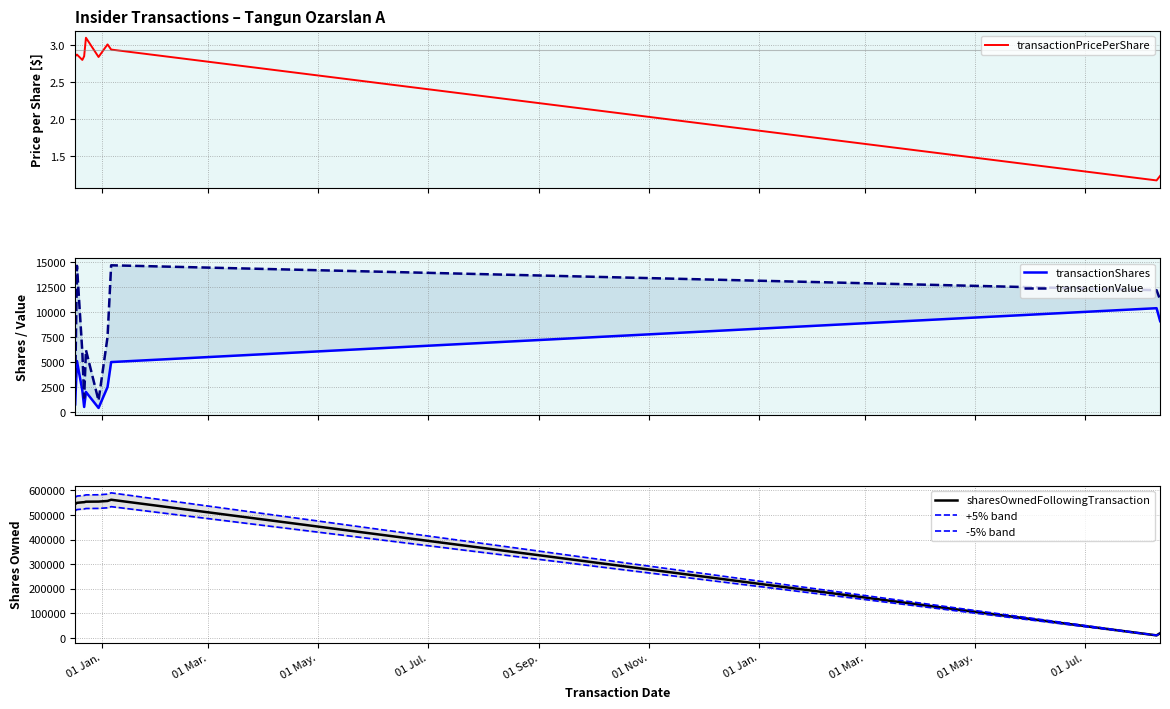

How many interior local valleys does the transactionShares series have?

2